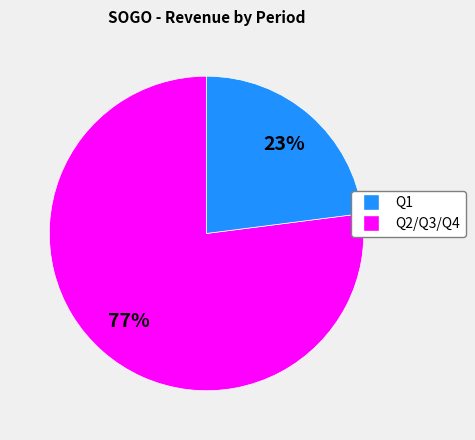

Is there any slice that represents more than half of the pie?

Yes